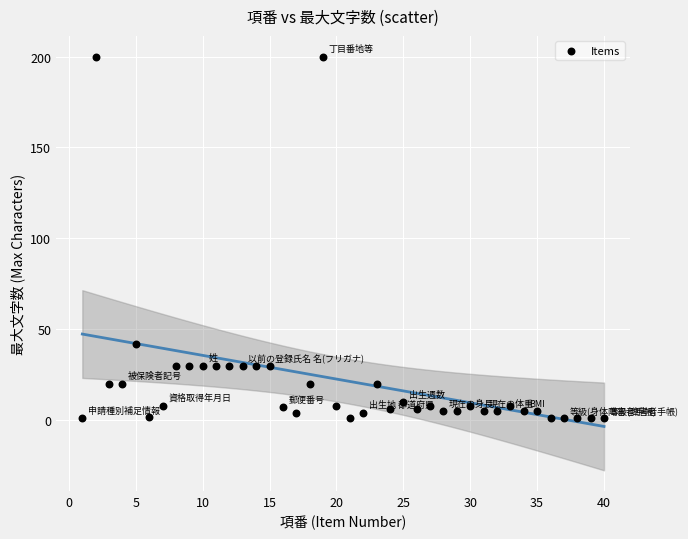

What is the range of Y values (max minus min)?

199